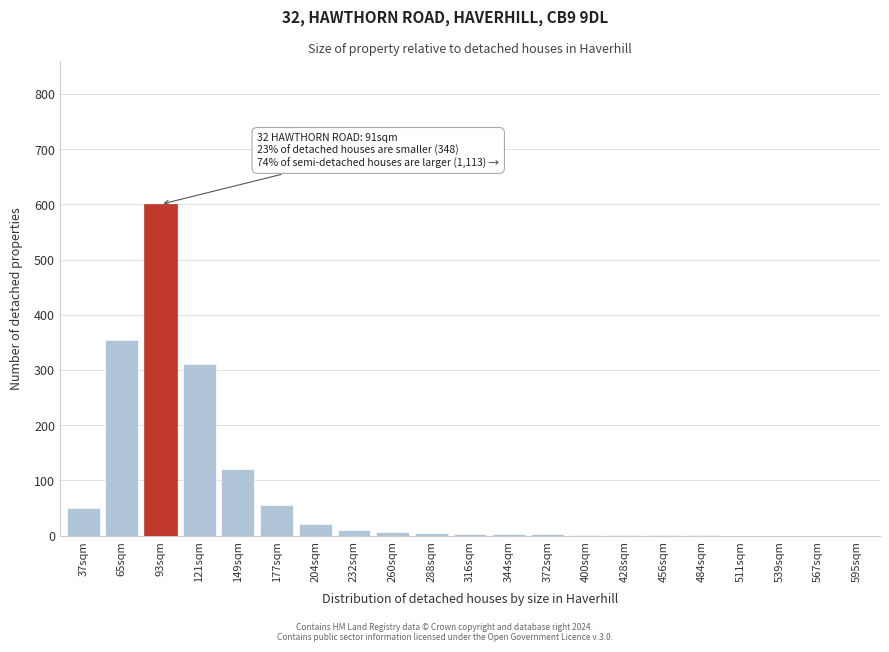

What is the sum of all values?

1541